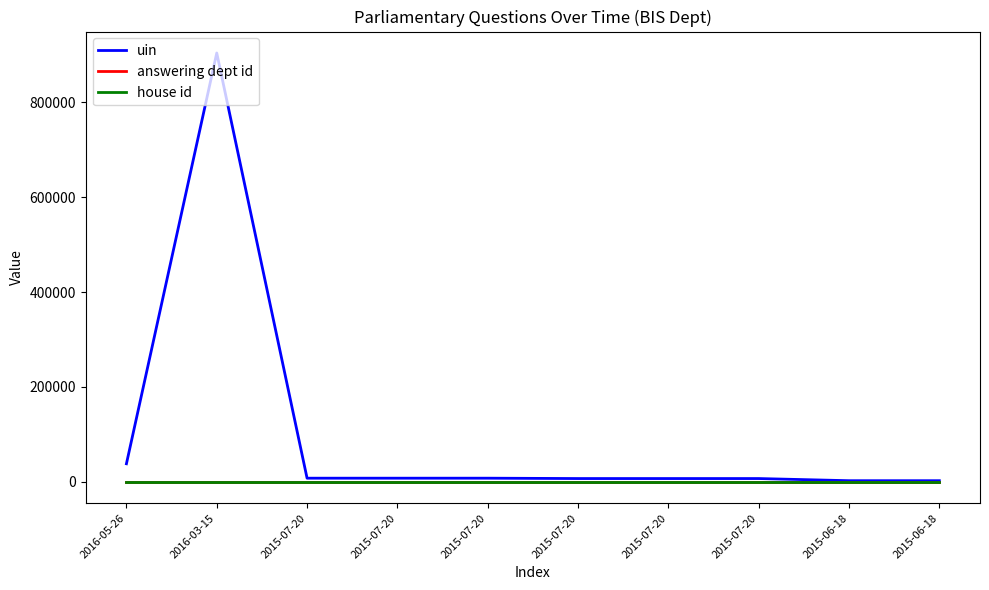

The house id series shows 1 at 2015-07-20. True or false?

False